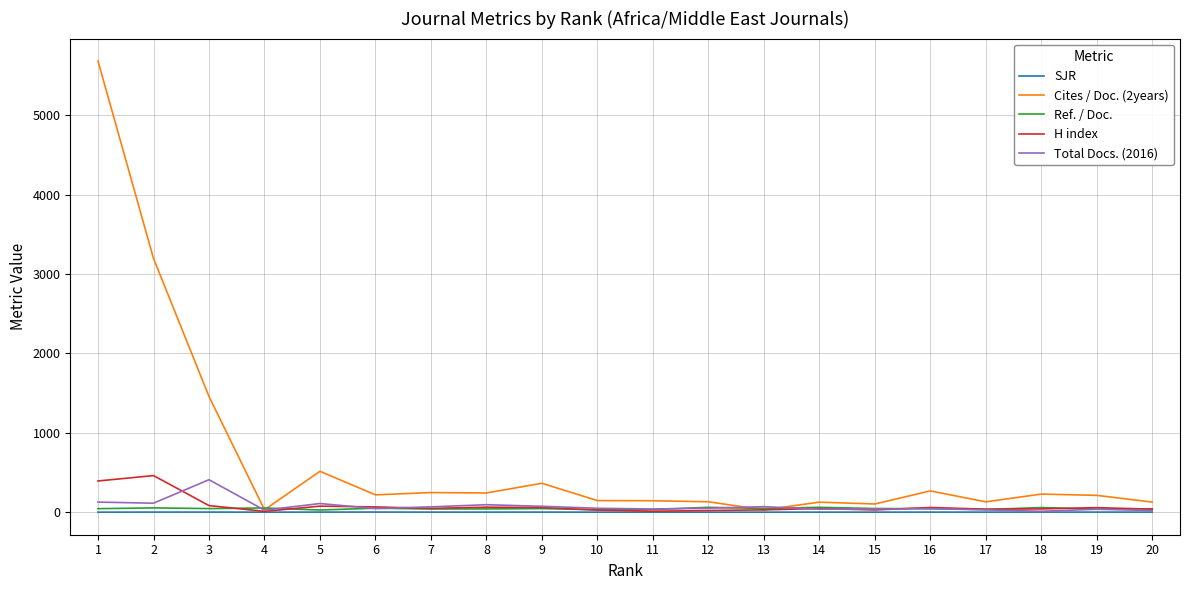

Which series has the widest spread of values?

Cites / Doc. (2years)